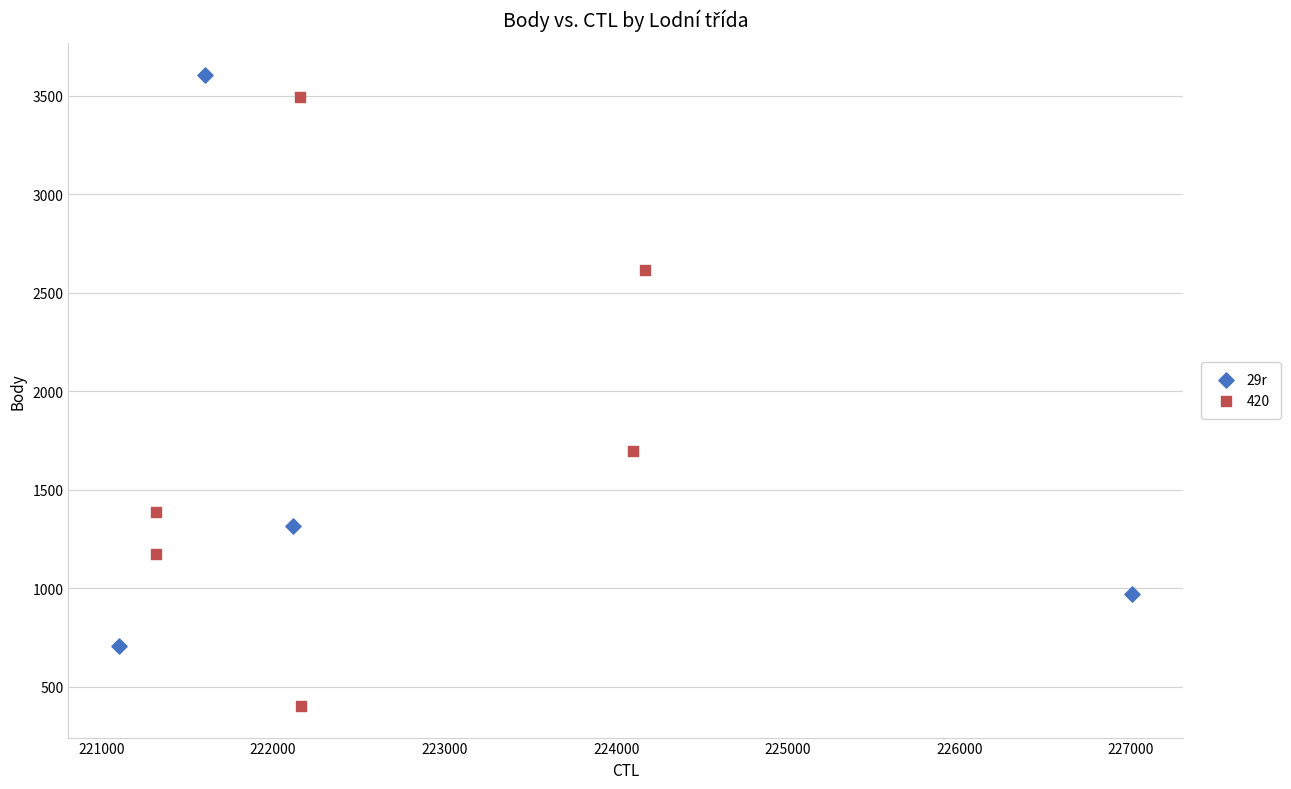

Which series reaches the minimum Y coordinate?

420